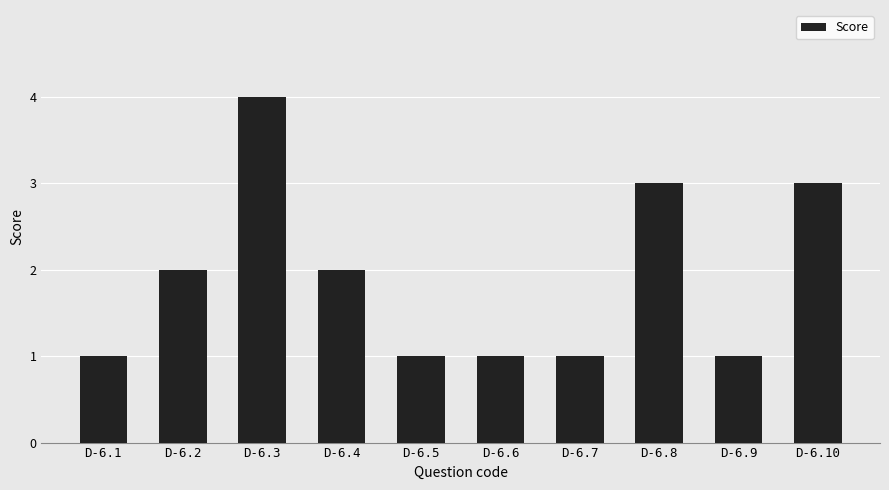

What is the greatest value displayed?

4